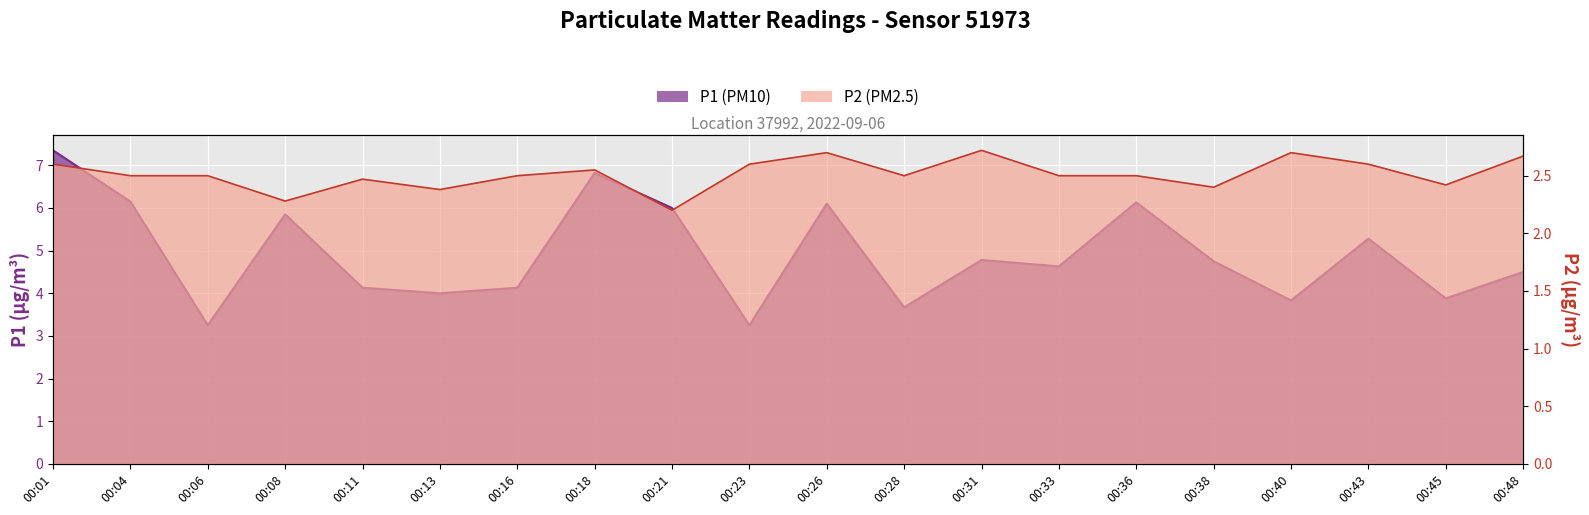

Reading left to right, list all the values displayed in this chart.

P1: 7.3	6.2	3.2	5.8	4.1	4.0	4.1	6.8	6.0	3.2	6.1	3.7	4.8	4.6	6.1	4.8	3.8	5.3	3.9	4.5
P2: 2.6	2.5	2.5	2.3	2.5	2.4	2.5	2.5	2.2	2.6	2.7	2.5	2.7	2.5	2.5	2.4	2.7	2.6	2.4	2.7